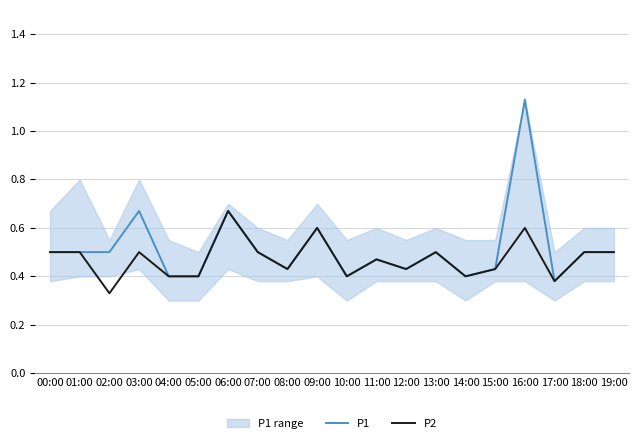

List the series in order of their peak value, lowest first.

P2, P1